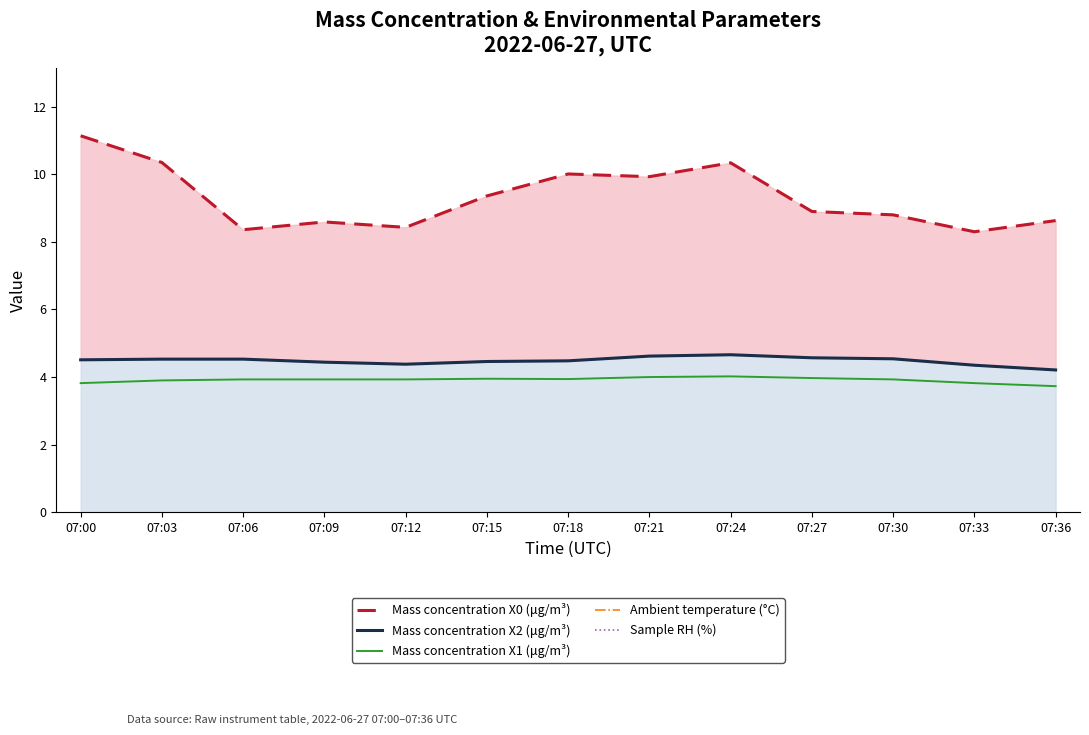

The Mass concentration X1 (μg/m³) series shows 1.8 at 07:18. True or false?

False